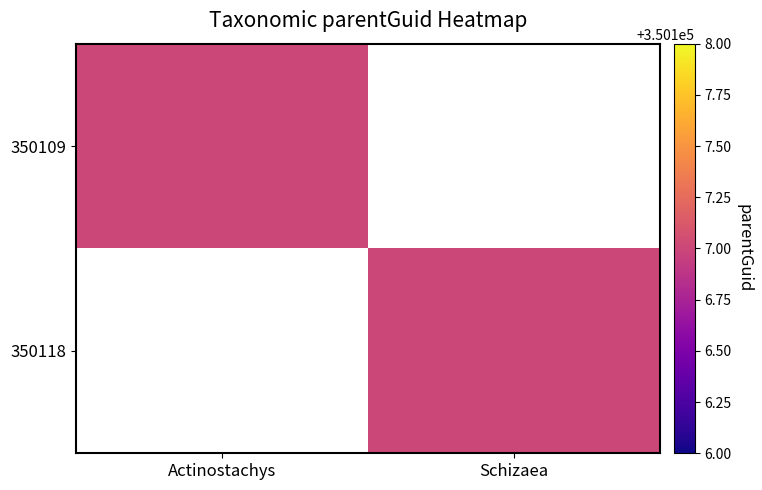

Reading right to left, transcribe all the data shown in this chart.

350109: Schizaea=0	Actinostachys=350107
350118: Schizaea=350107	Actinostachys=0